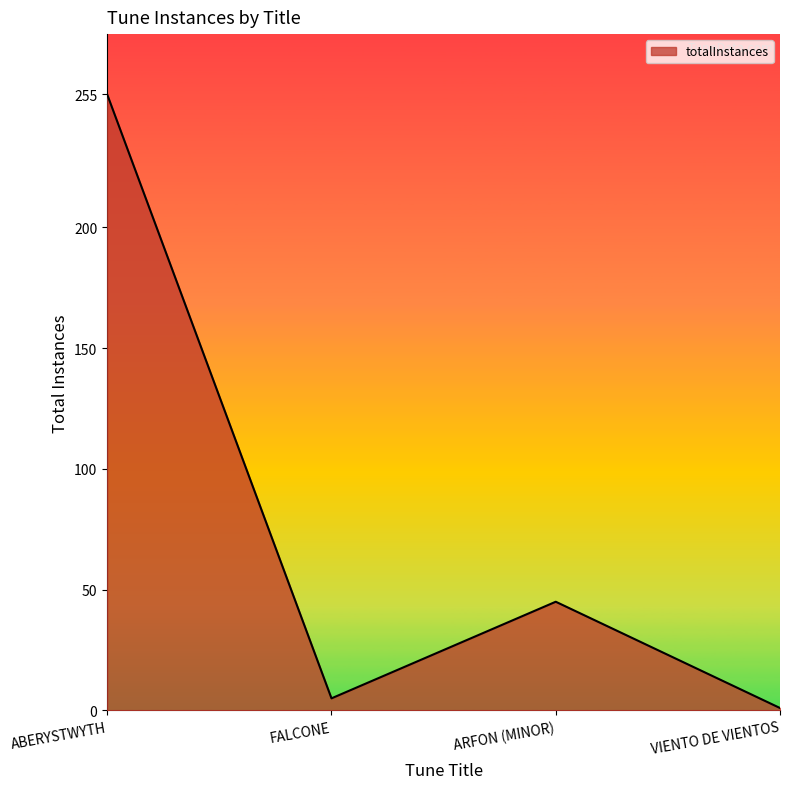

What is the sum of all values?

306